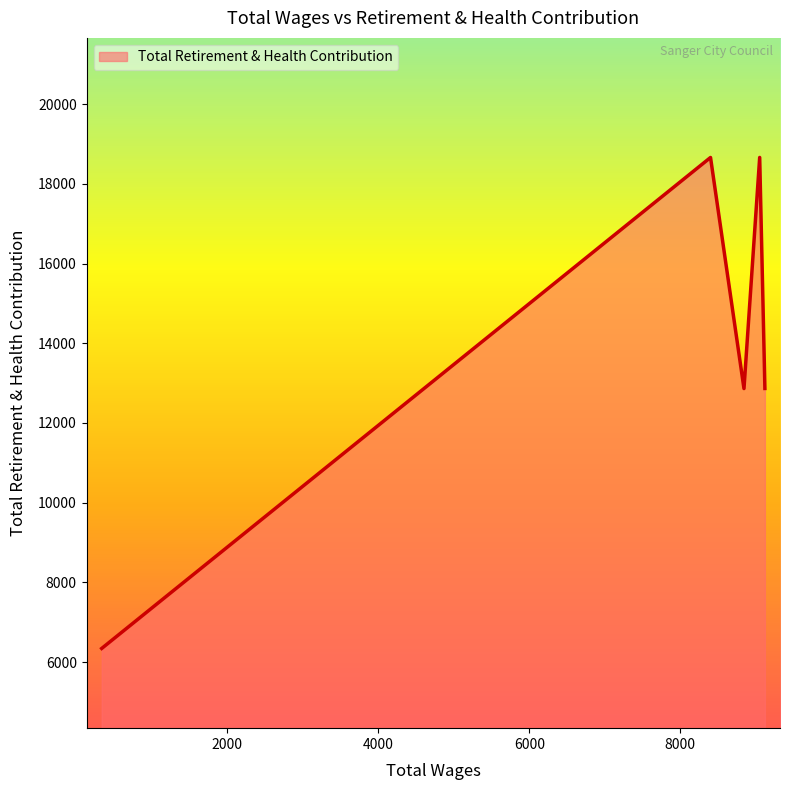

What is the difference between the second highest and minimum values?

12317